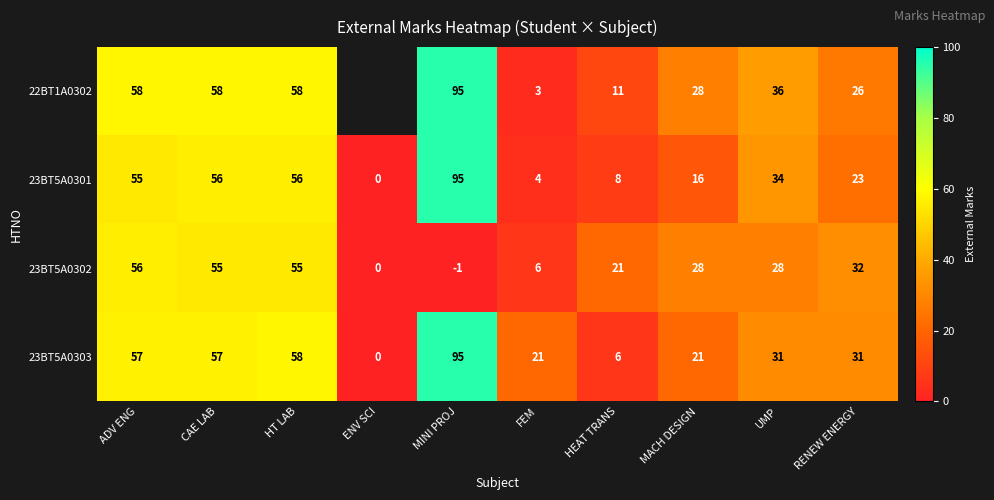

How many data points in 23BT5A0302 are less than 28?

4